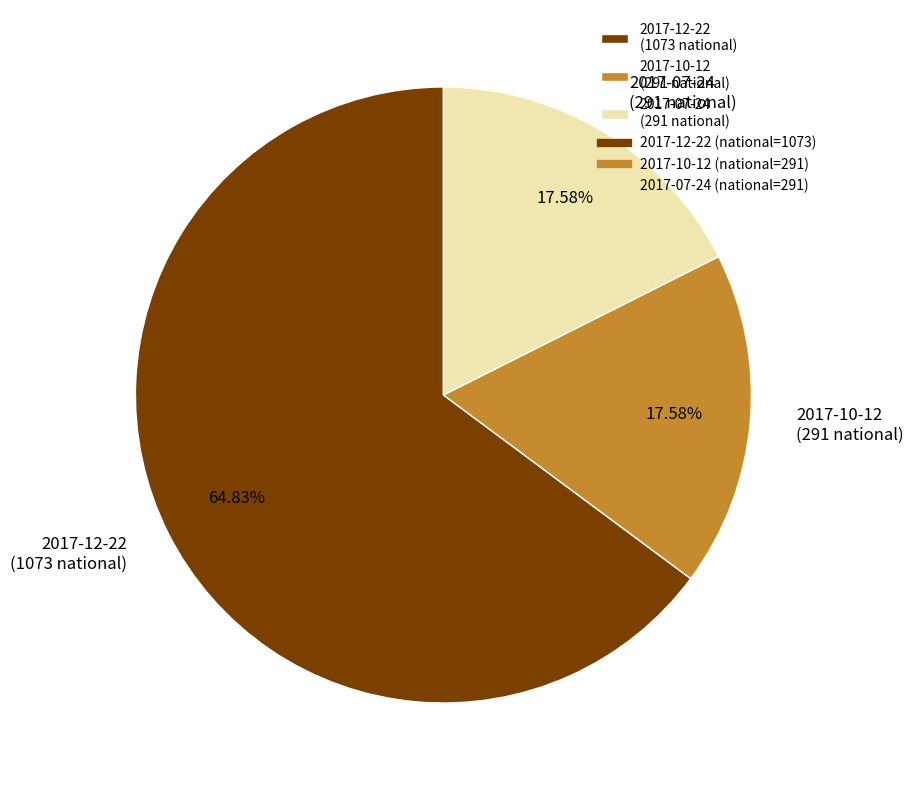

Between 2017-10-12 (291 national) and 2017-12-22 (1073 national), which is larger?

2017-12-22 (1073 national)